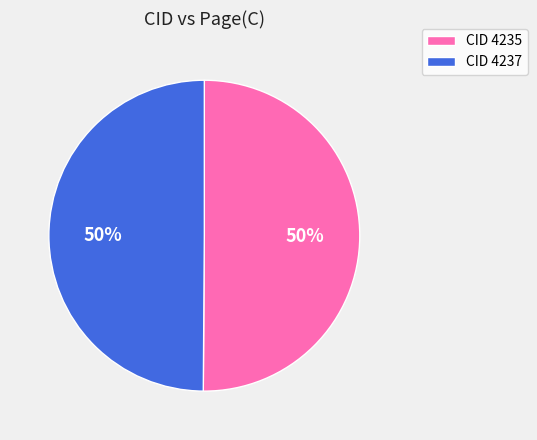

Approximately how many times larger is the value at CID 4237 compared to CID 4235?

1.0